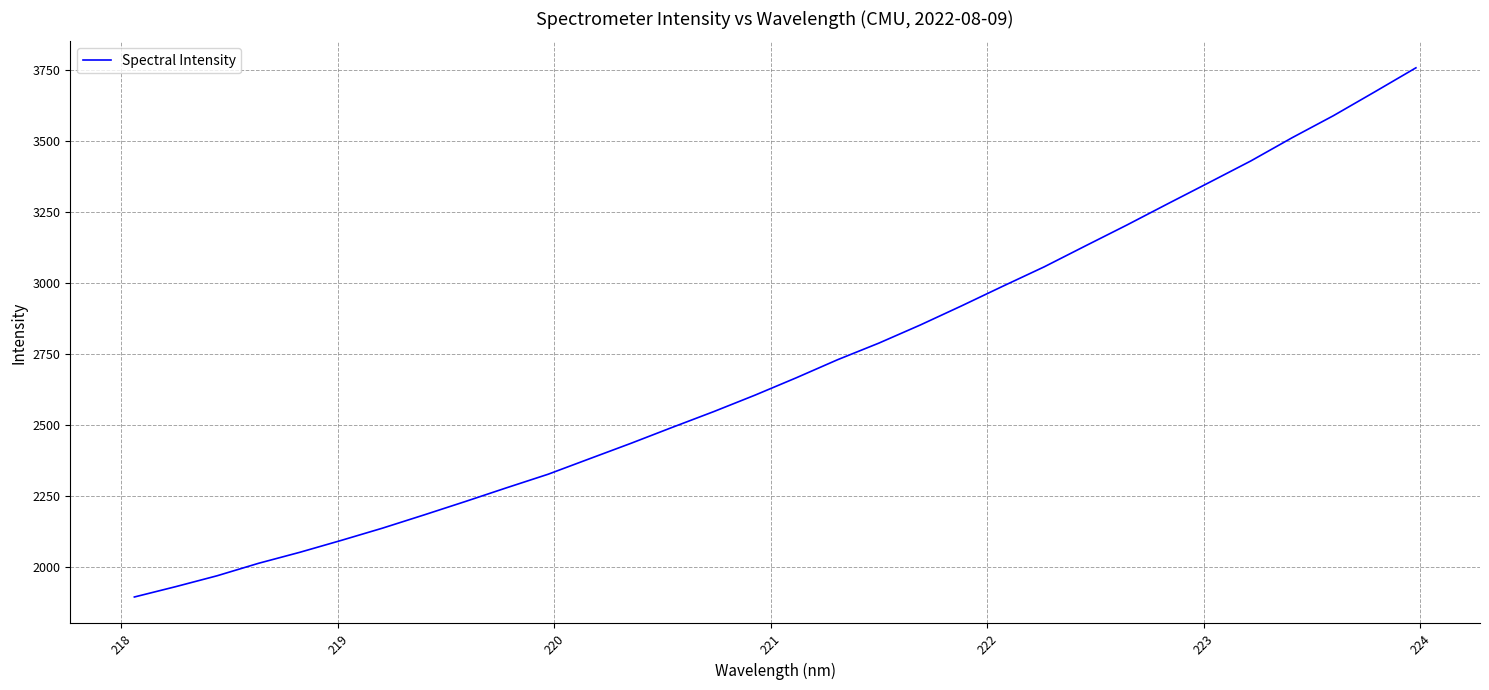

What is the difference between the second highest and second lowest values?

1744.2